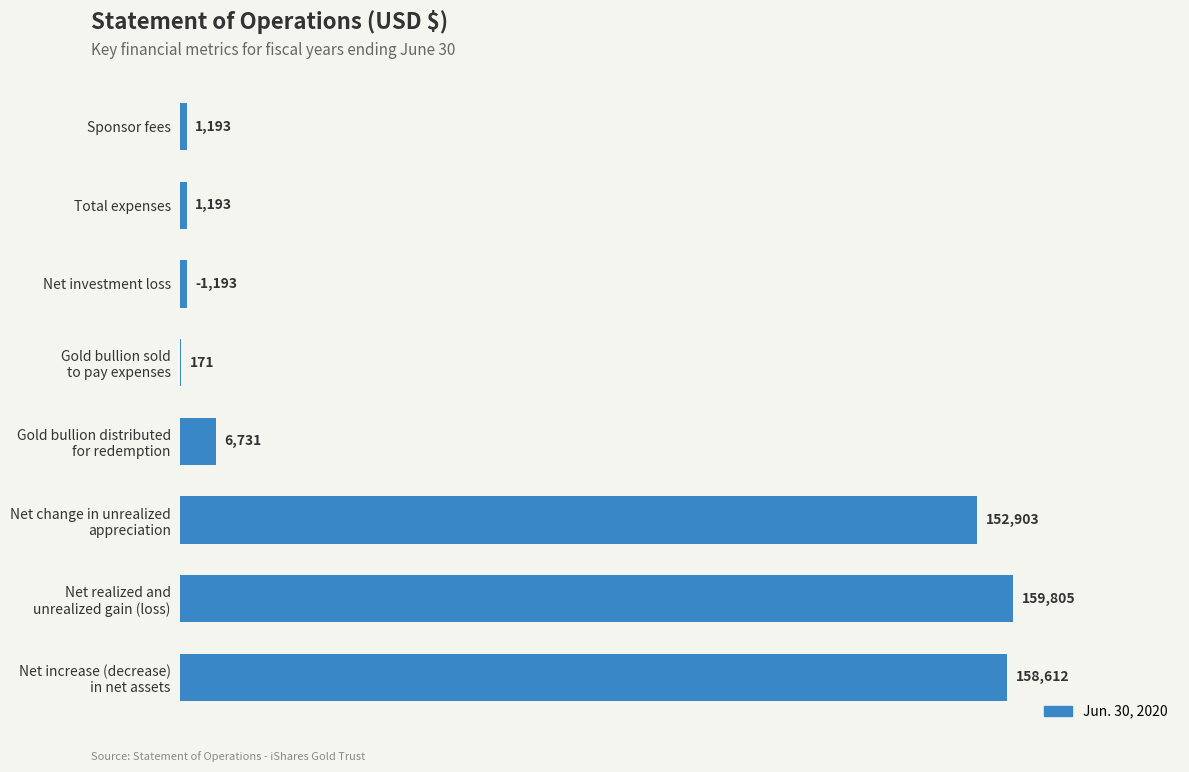

What is the greatest value displayed?

159805